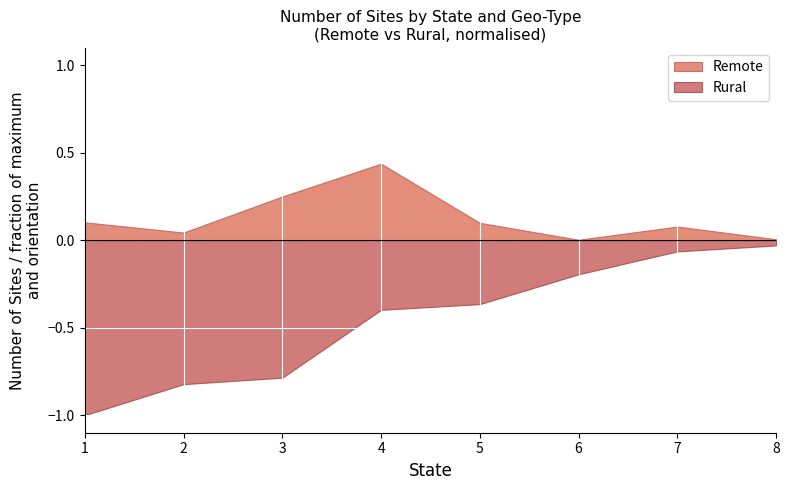

At which label does Remote reach its minimum?

6